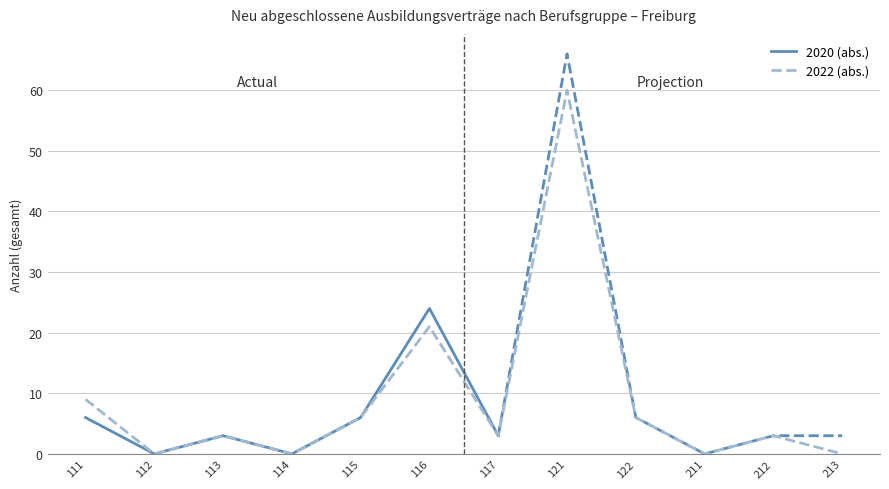

List the labels in order of value, largest first.

121, 116, 111, 115, 122, 113, 117, 212, 112, 114, 211, 213